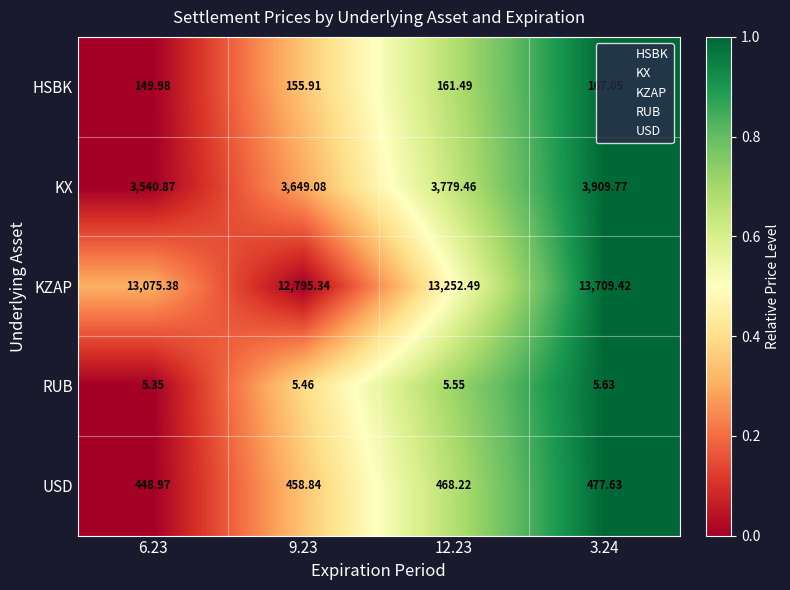

Between 6.23 and 12.23, which series saw the biggest shift?

KX